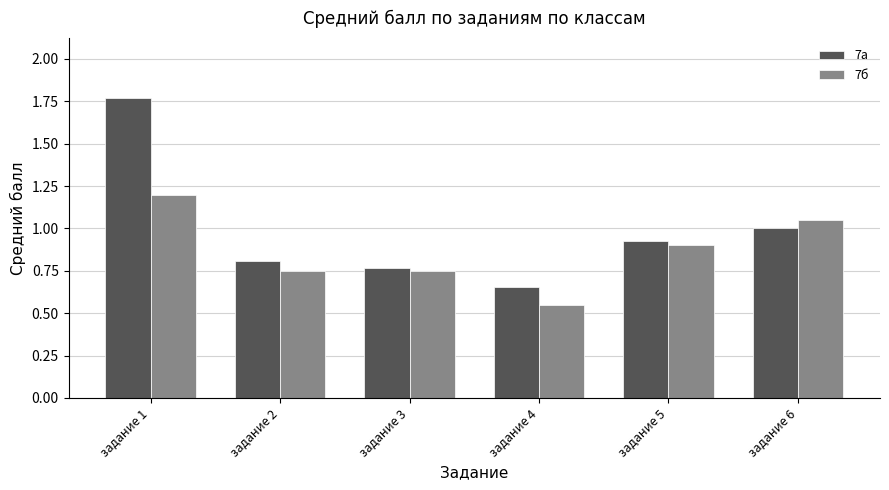

True or false: 7б has a value of 0.8 at задание 3.

True